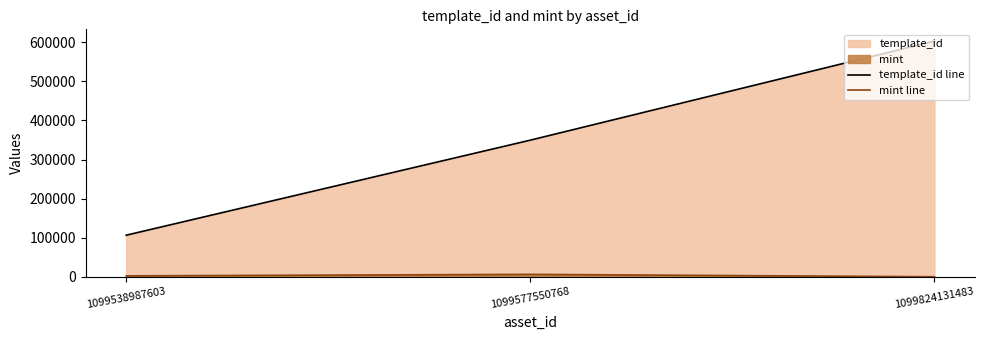

What is the sum of the mint line values at 1099577550768 and 1099538987603?

9343